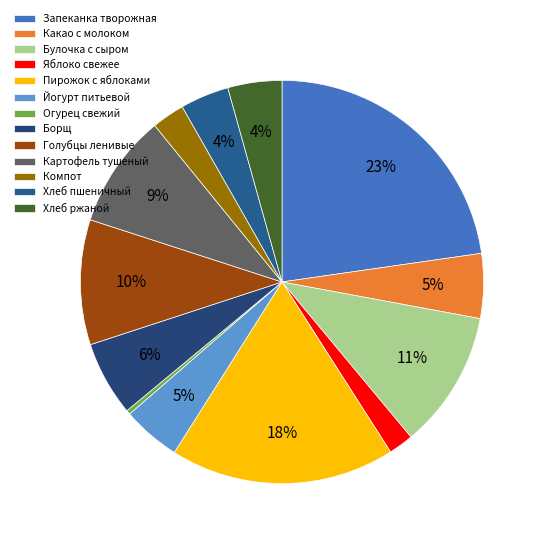

Is Хлеб ржаной the majority of the pie?

No